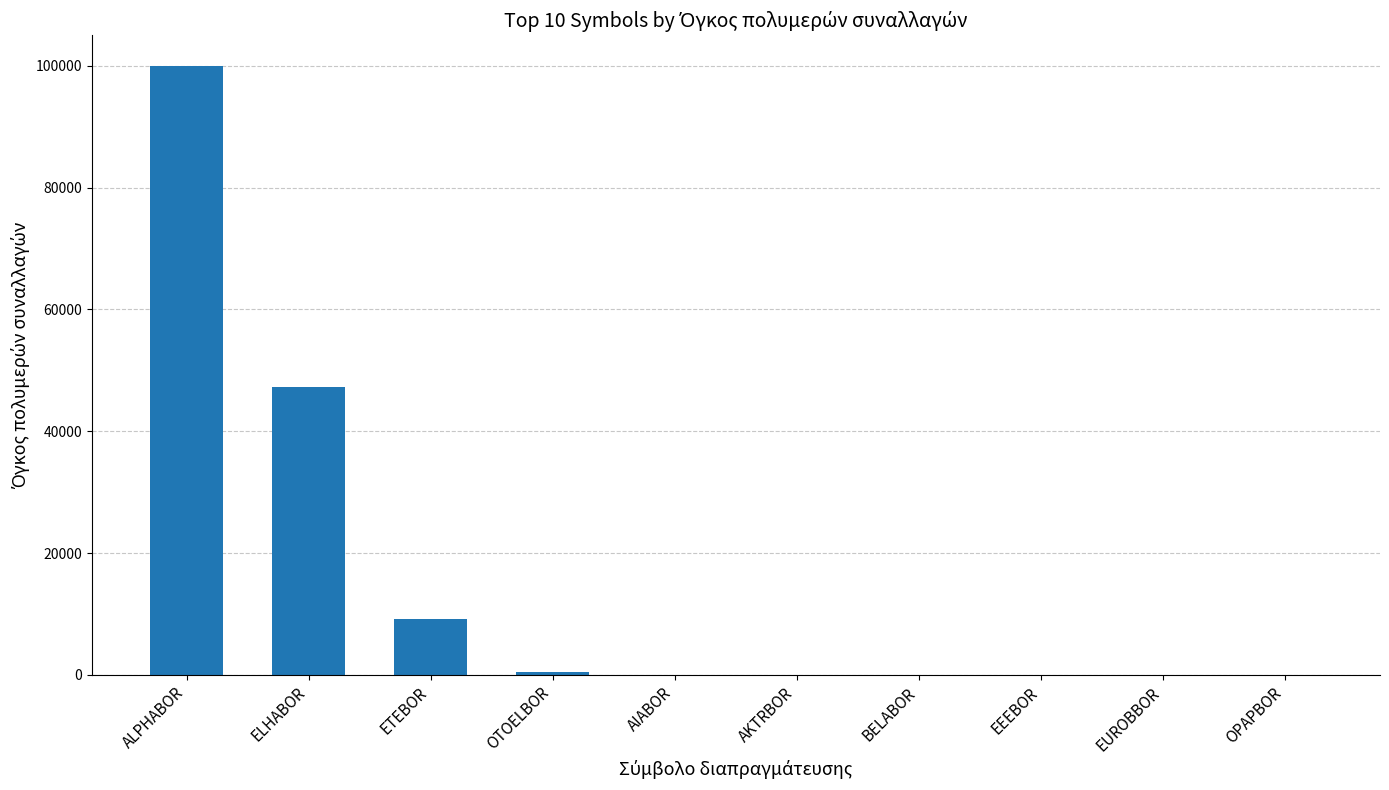

Which category has the highest value across all series?

ALPHABOR